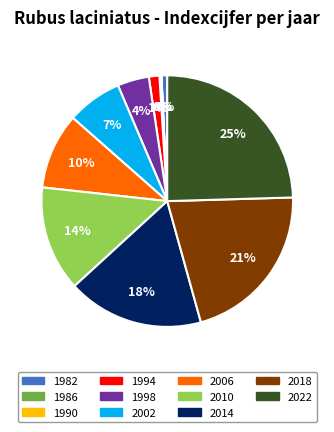

Is there any slice that represents more than half of the pie?

No